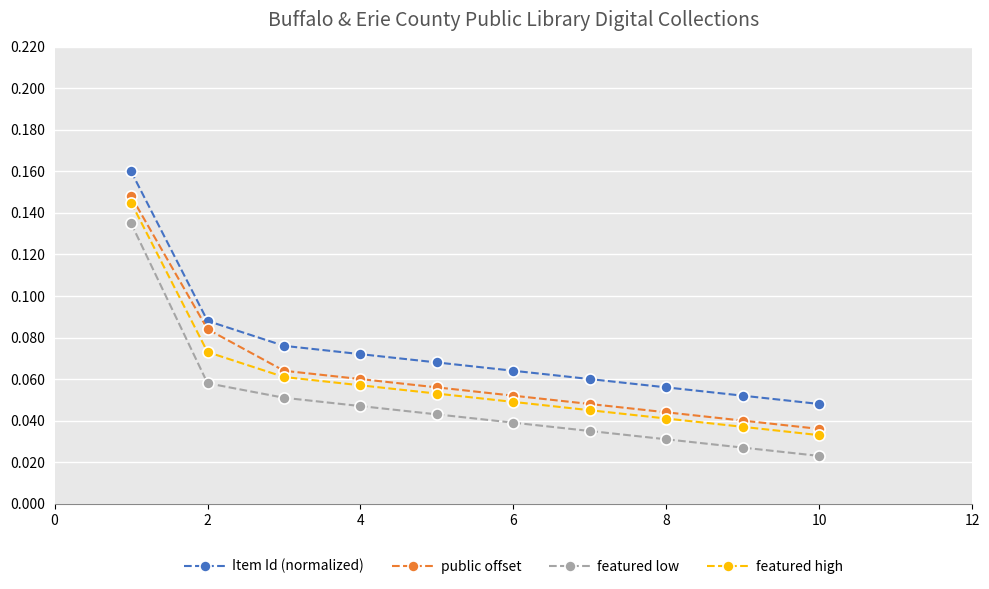

What is the sum of all public offset values?

0.6